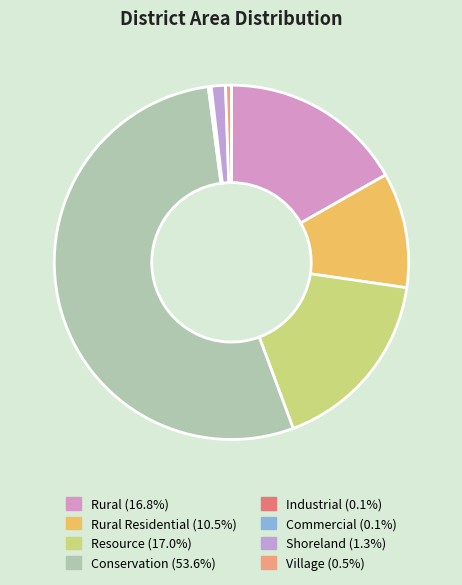

Which category has the biggest portion of the pie?

Conservation